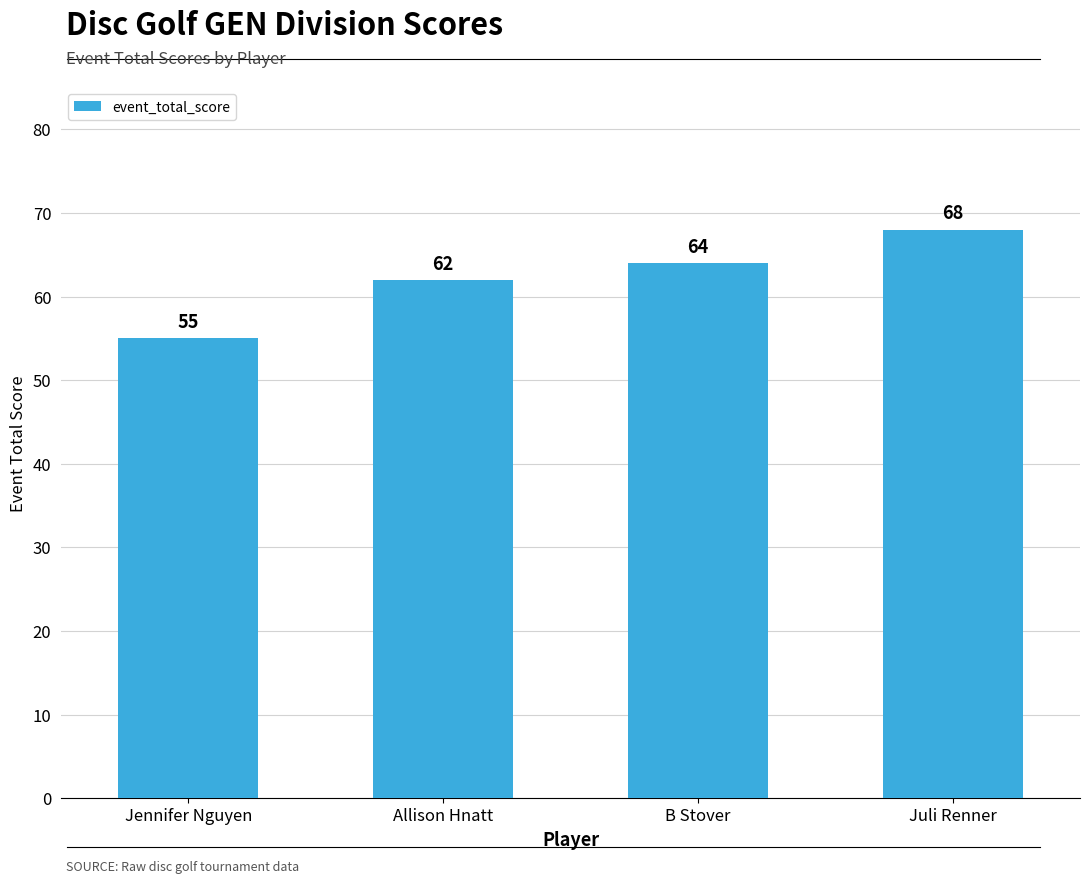

How many values are between 62 and 68?

3